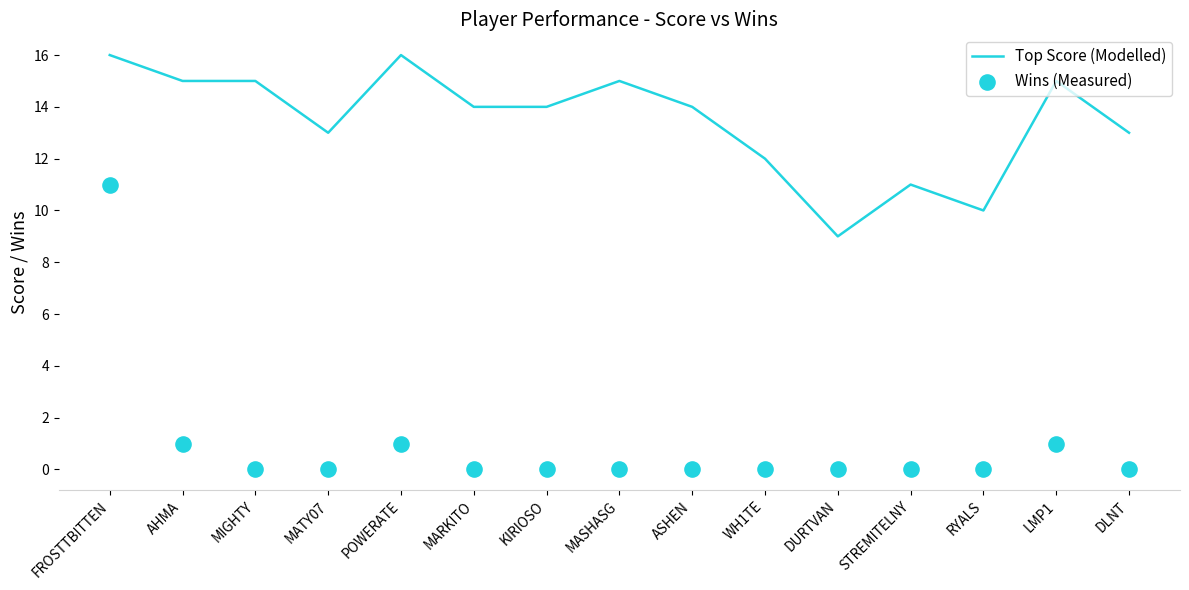

What is the total value across all series at MATY07?

13